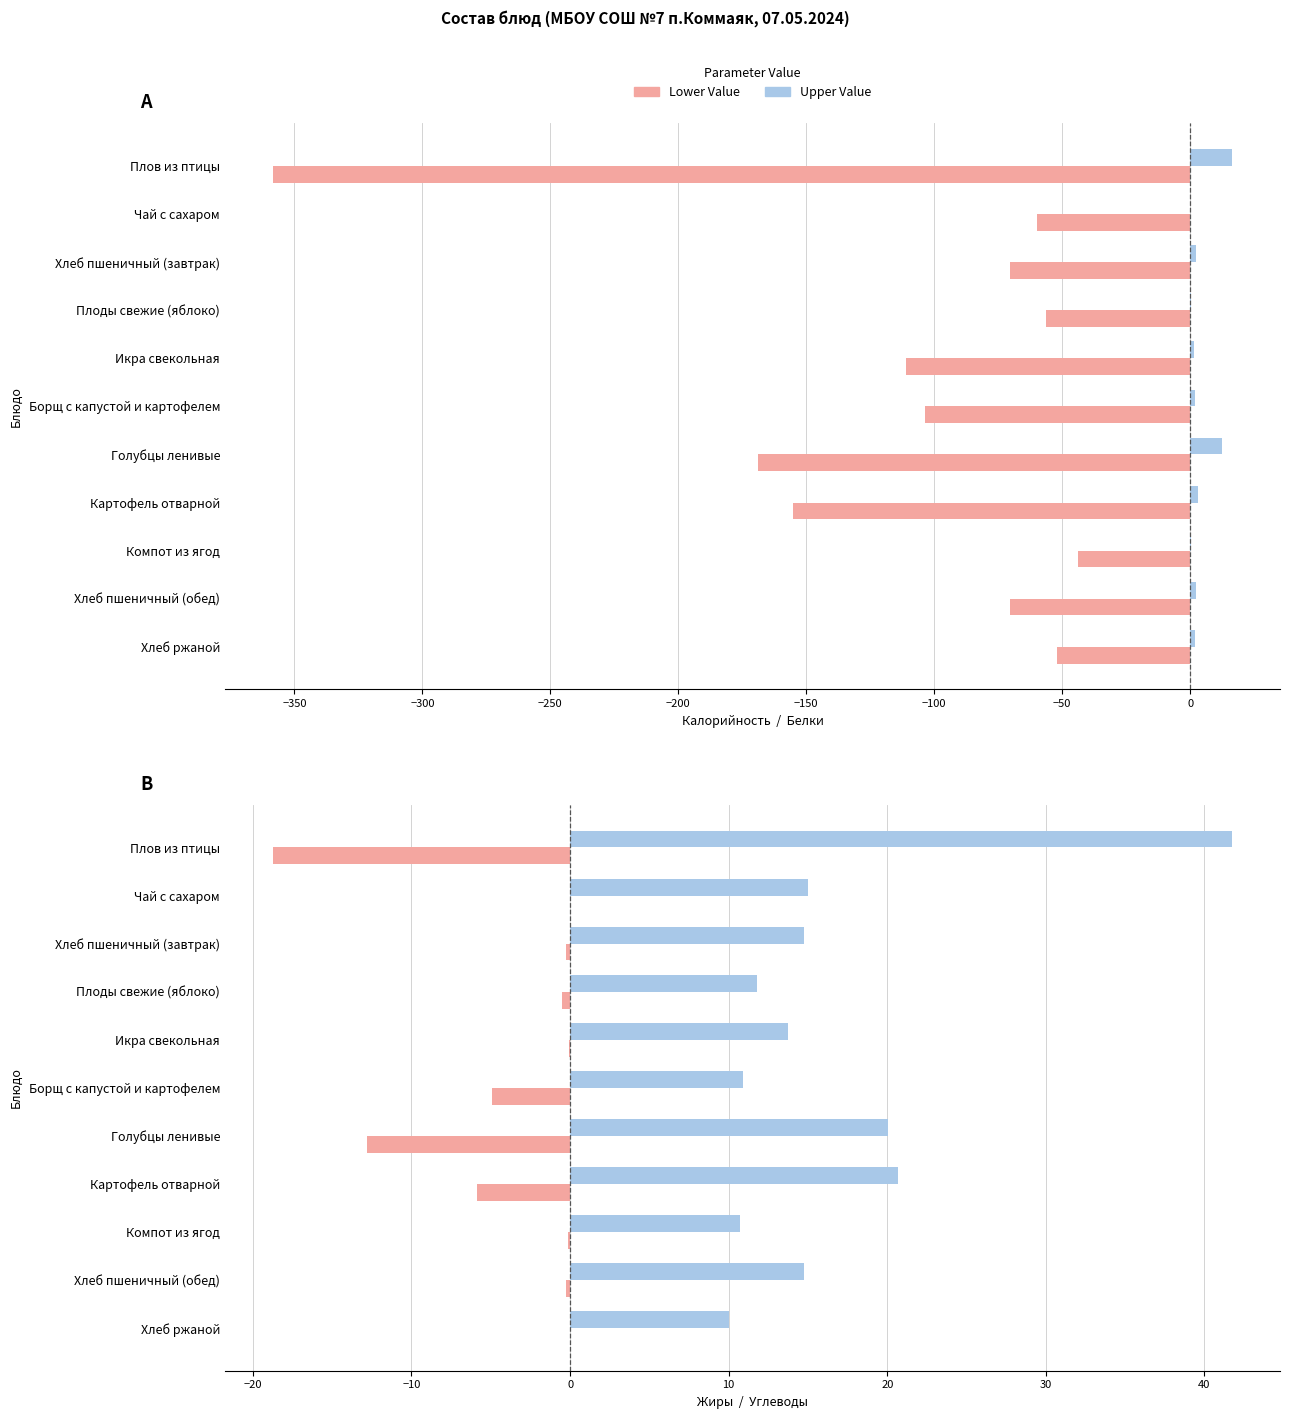

How many bars are there in each group?

2